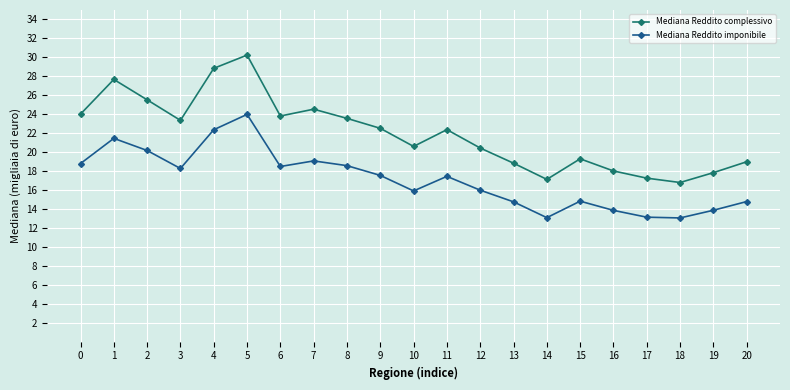

What is the difference between the Mediana Reddito complessivo values at 7 and 3?

1.2